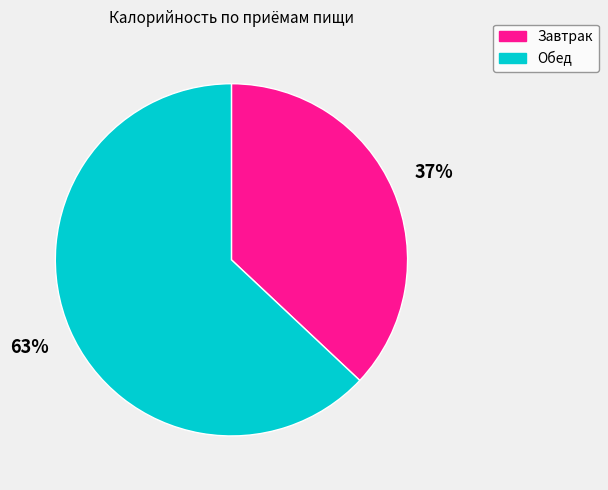

True or false: Обед accounts for 63% of the total.

True